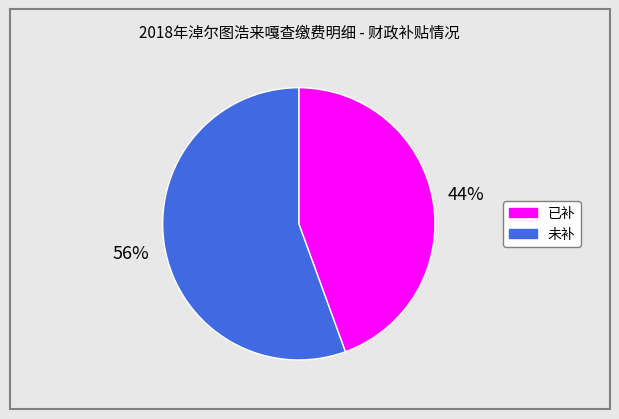

To the nearest percent, what is the average slice percentage?

50%